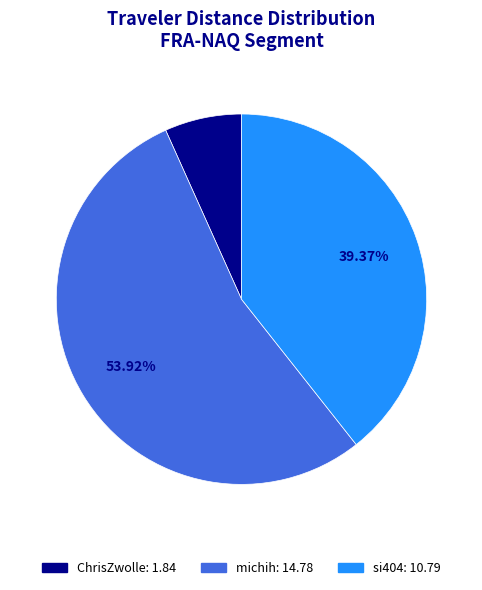

Which category has the smallest portion of the pie?

ChrisZwolle